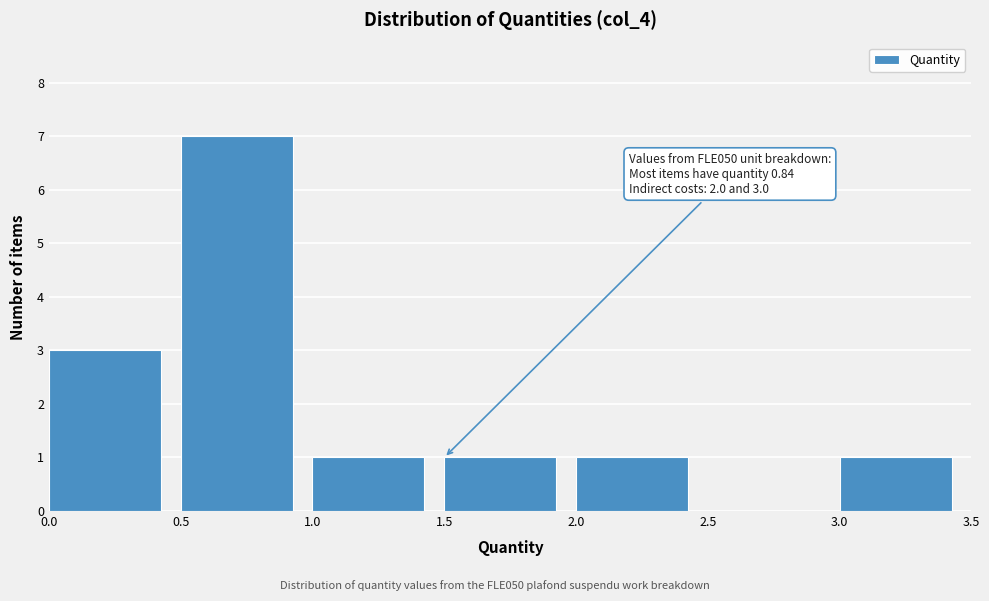

Over which range of the x-axis is the bar tallest?

0.5 to 1.0